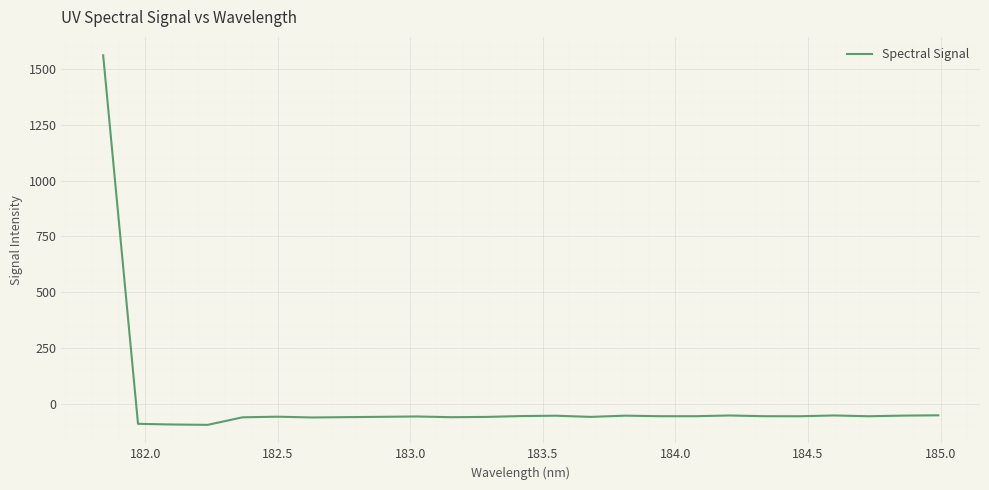

What is the difference between the maximum and minimum values?

1657.3